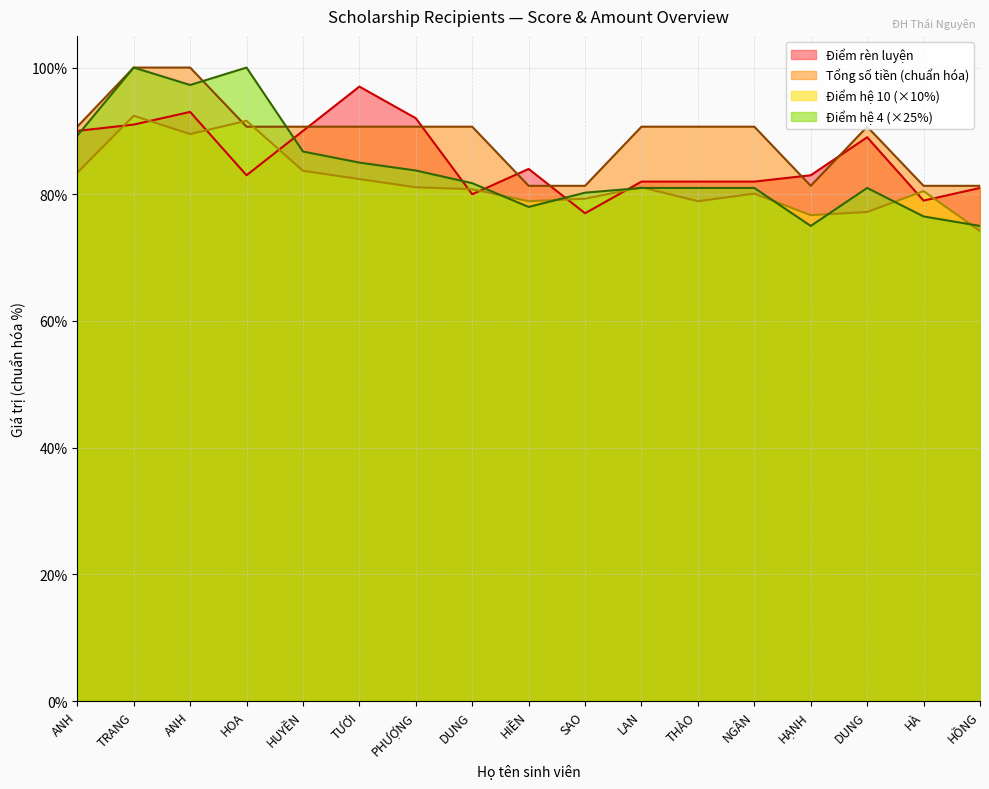

How many values in the Điểm rèn luyện series are below 83?

7